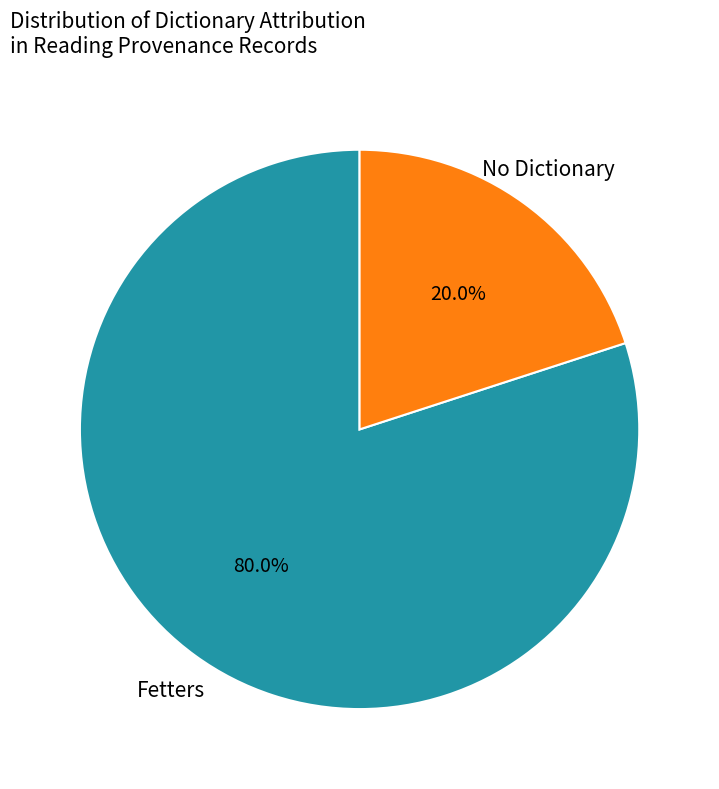

Does any single category account for the majority?

Yes